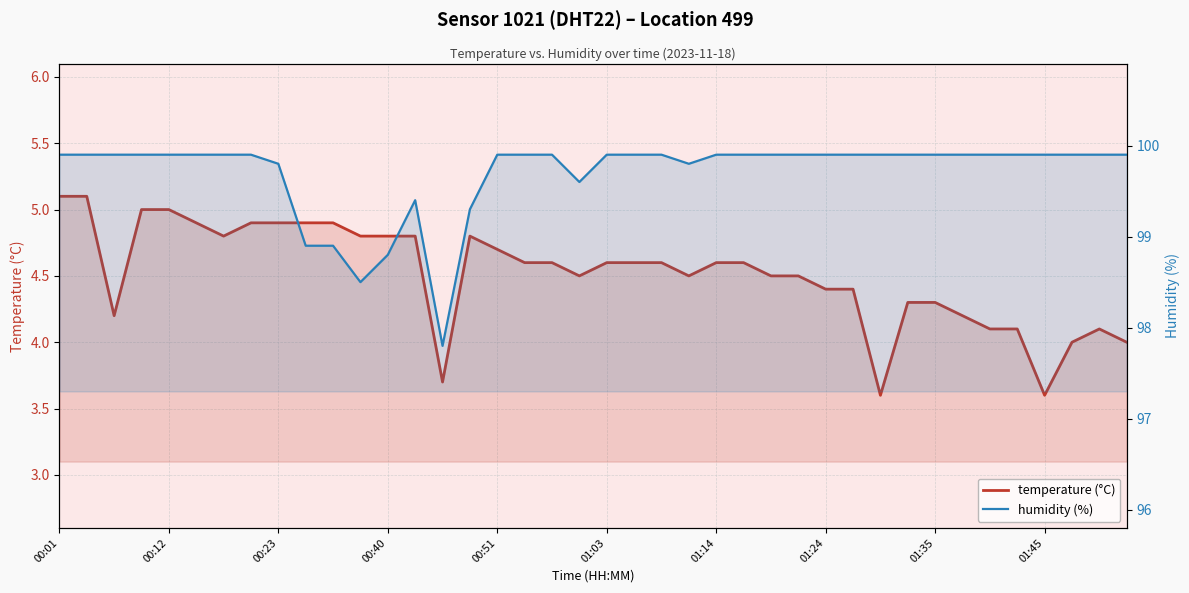

Reading left to right, what are all the values shown in this chart?

temperature (°C): 5.1	5.1	4.2	5.0	5.0	4.9	4.8	4.9	4.9	4.9	4.9	4.8	4.8	4.8	3.7	4.8	4.7	4.6	4.6	4.5	4.6	4.6	4.6	4.5	4.6	4.6	4.5	4.5	4.4	4.4	3.6	4.3	4.3	4.2	4.1	4.1	3.6	4.0	4.1	4.0
humidity (%): 99.9	99.9	99.9	99.9	99.9	99.9	99.9	99.9	99.8	98.9	98.9	98.5	98.8	99.4	97.8	99.3	99.9	99.9	99.9	99.6	99.9	99.9	99.9	99.8	99.9	99.9	99.9	99.9	99.9	99.9	99.9	99.9	99.9	99.9	99.9	99.9	99.9	99.9	99.9	99.9